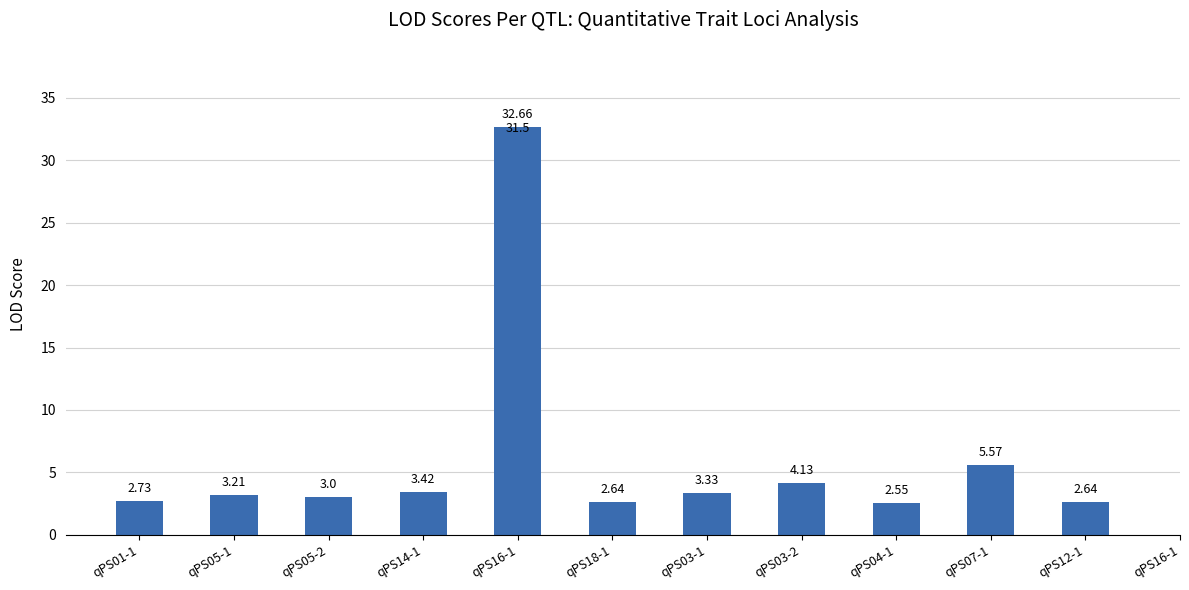

The chart shows a value of 3.4 at qPS14-1. True or false?

True